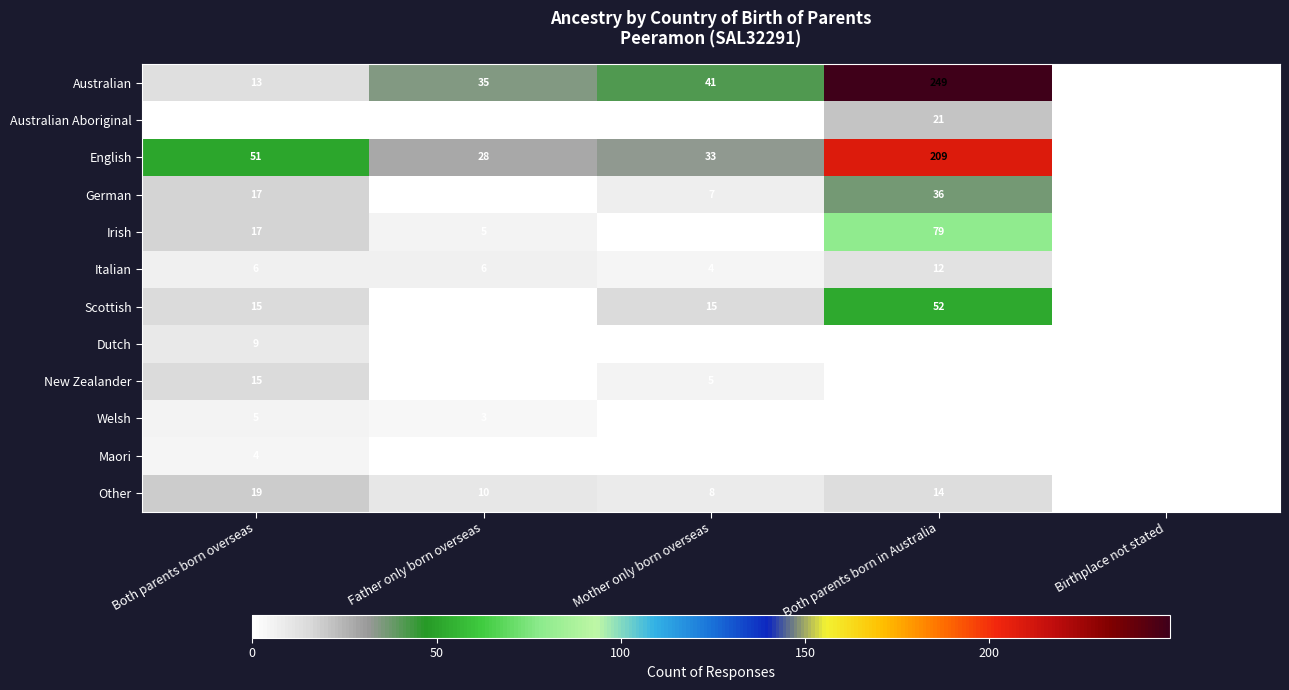

The Scottish series shows 15 at Mother only born overseas. True or false?

True